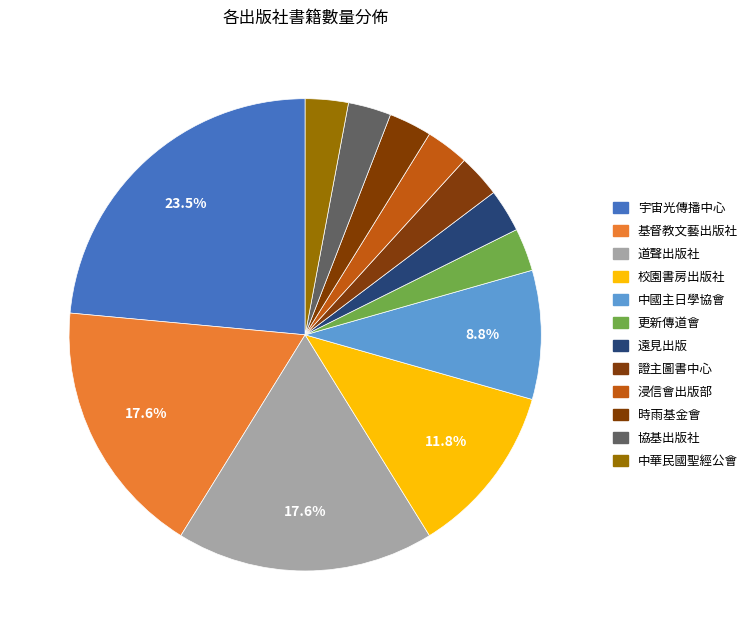

What percentage is the 宇宙光傳播中心 slice, to the nearest percent?

24%